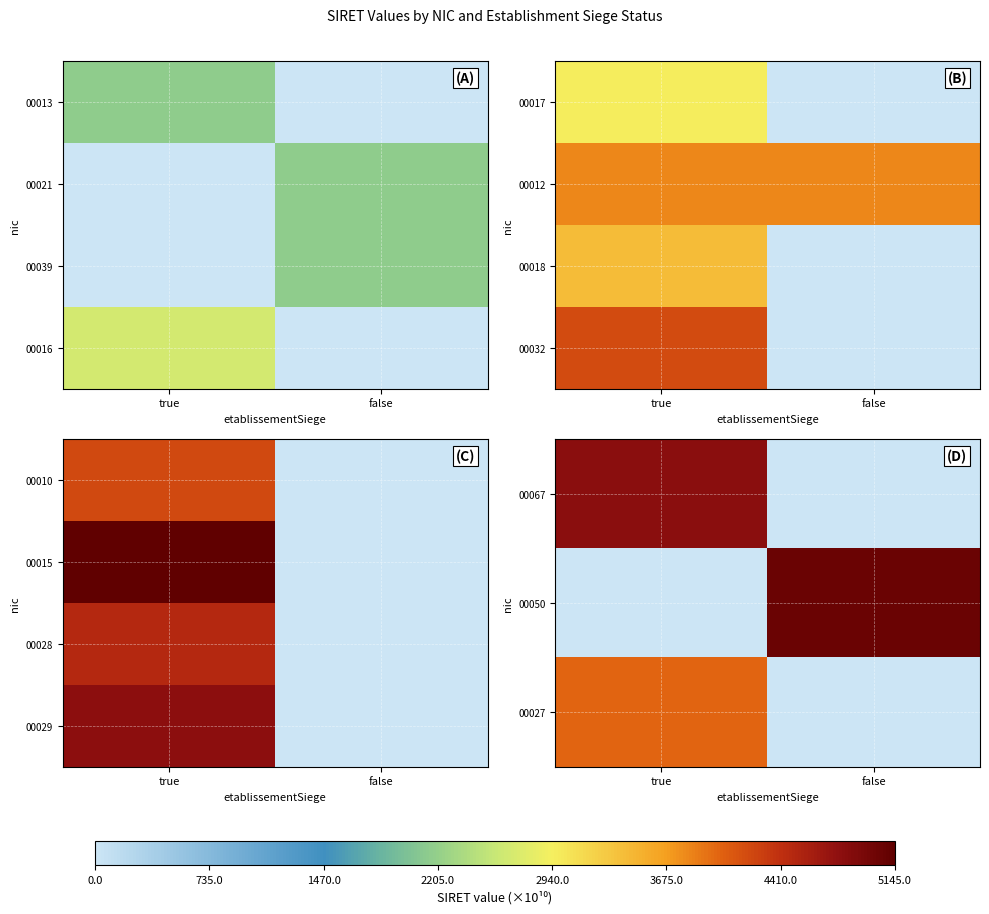

True or false: 00029 has a value of 6451.0 at true.

False